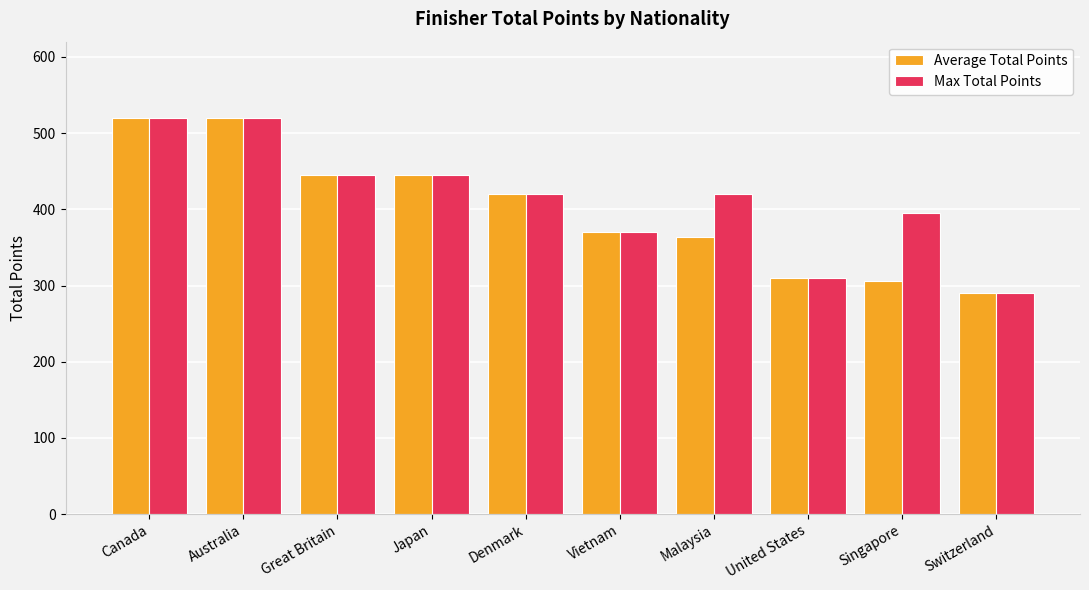

List the series in order of their overall mean, highest first.

Max Total Points, Average Total Points